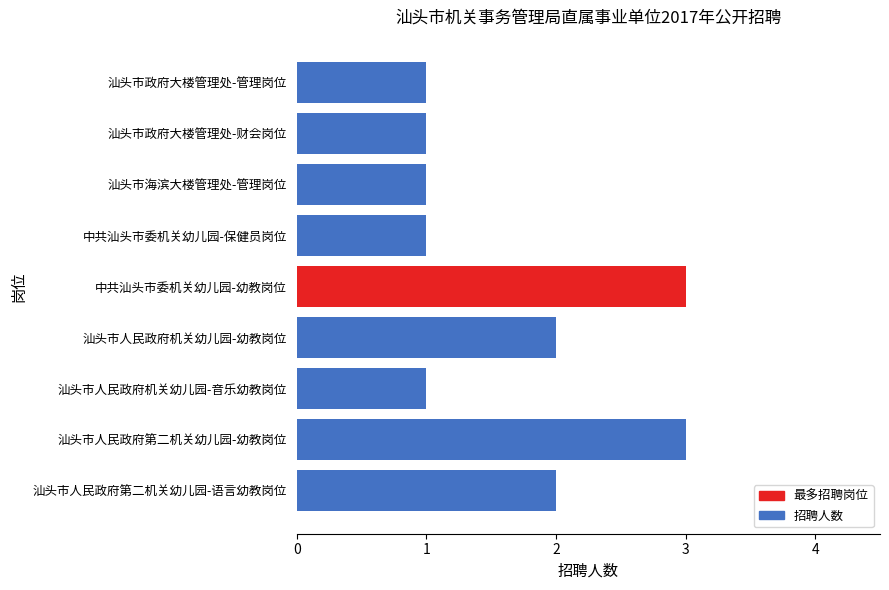

True or false: the data shows 2 at 汕头市人民政府第二机关幼儿园-语言幼教岗位.

True